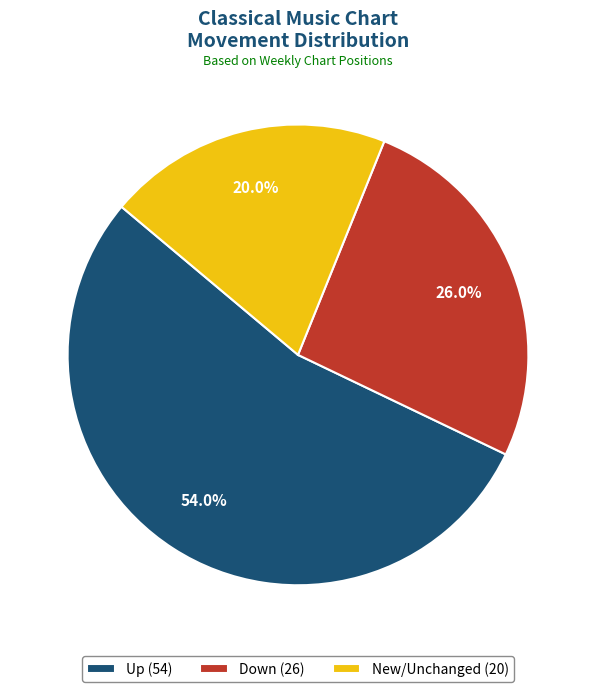

What is the ratio of the value at Down (26) to the value at New/Unchanged (20)?

1.3